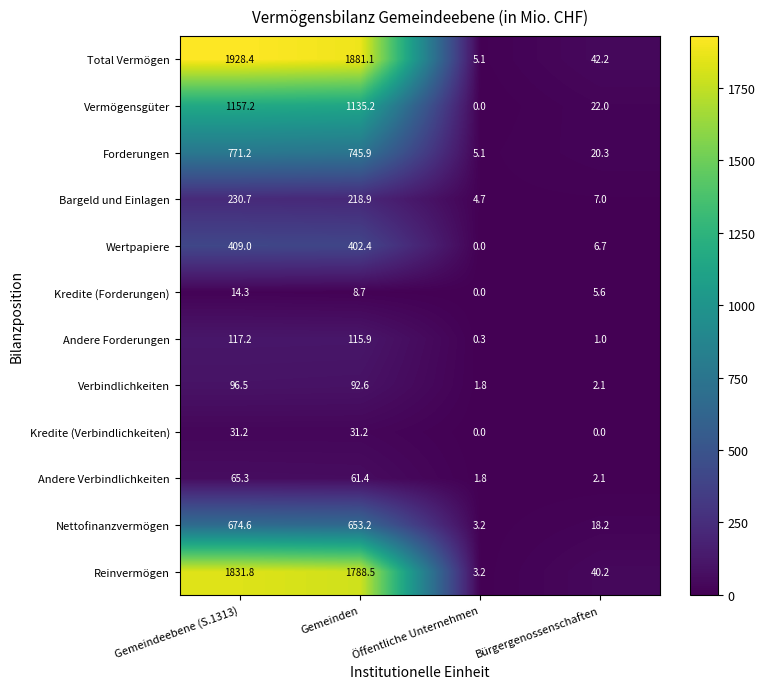

How many data points does each series have?

4